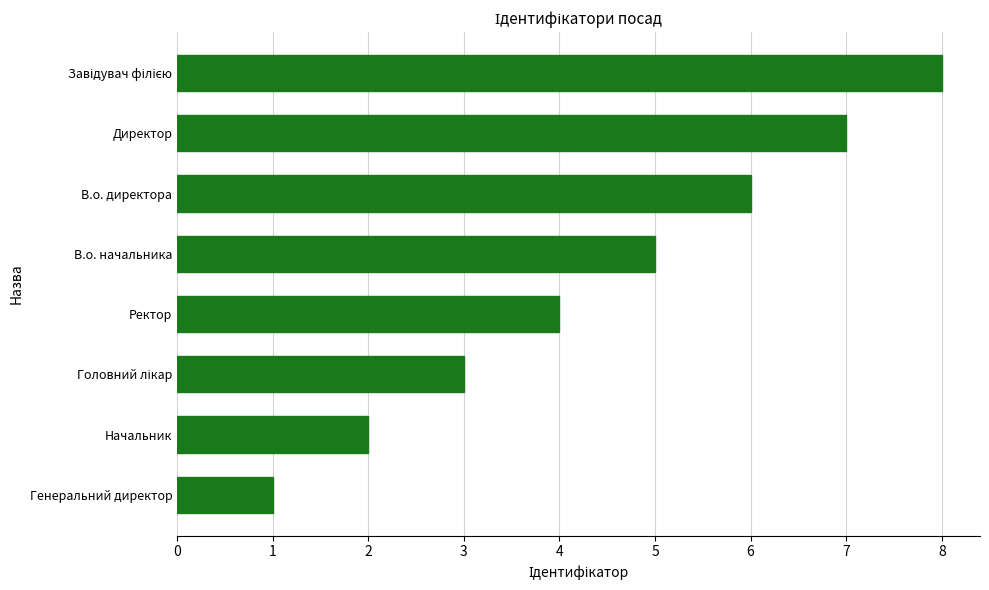

What is the sum of all values?

36